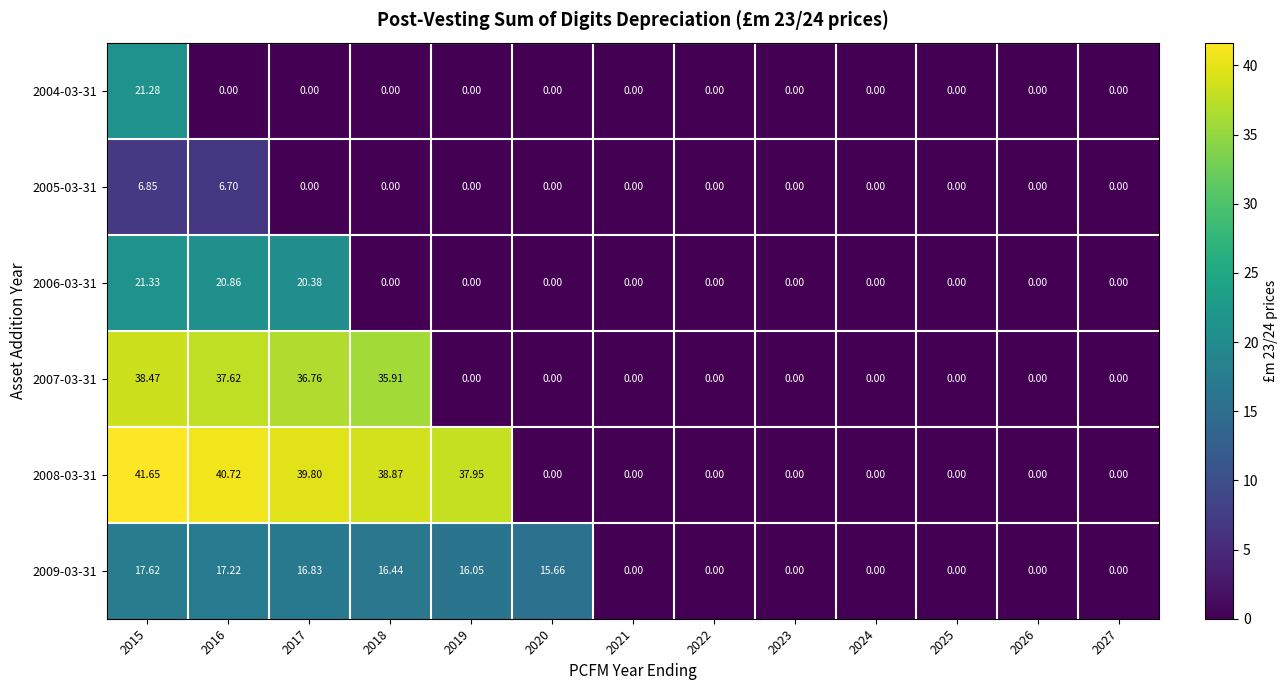

Which has a higher value, 2024 or 2016?

2024